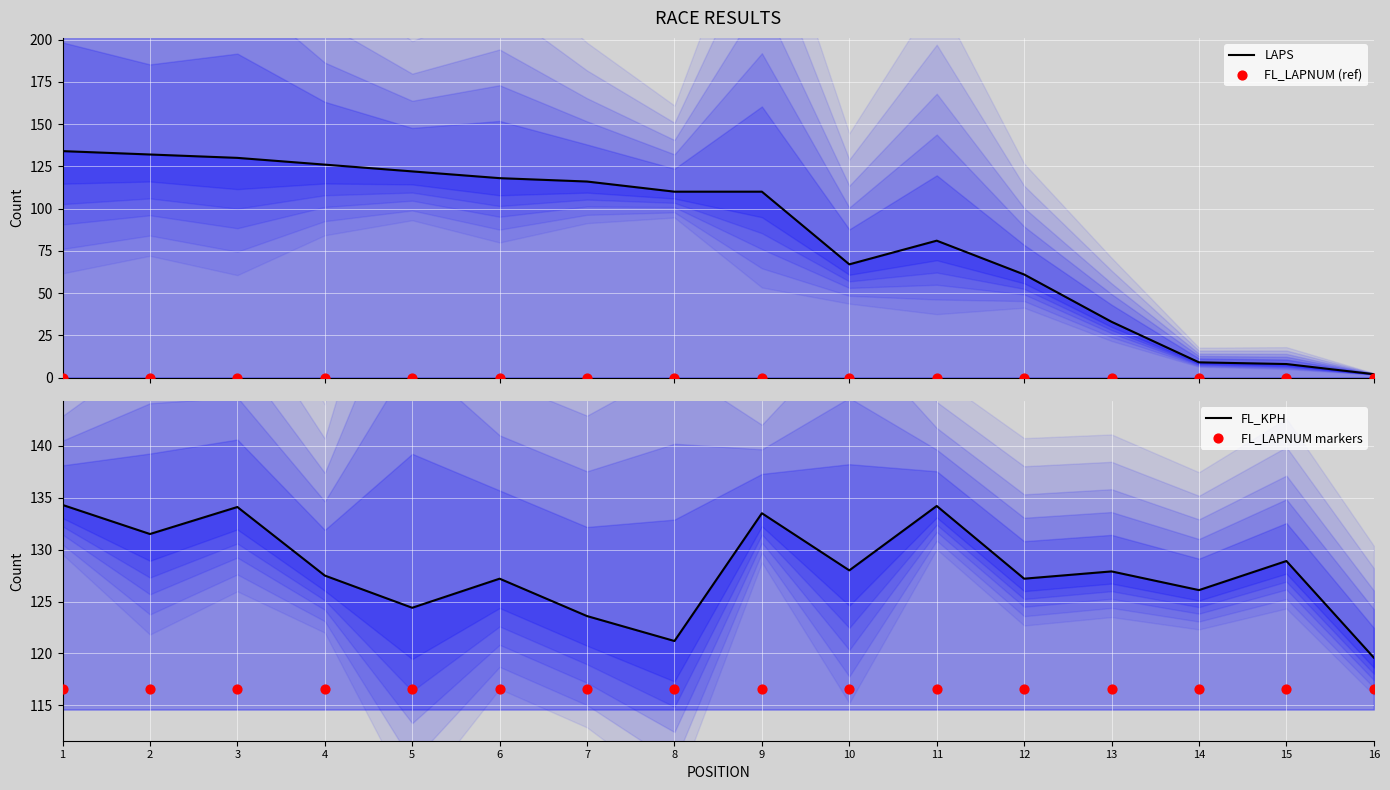

Which series reaches the maximum Y coordinate?

FL_KPH